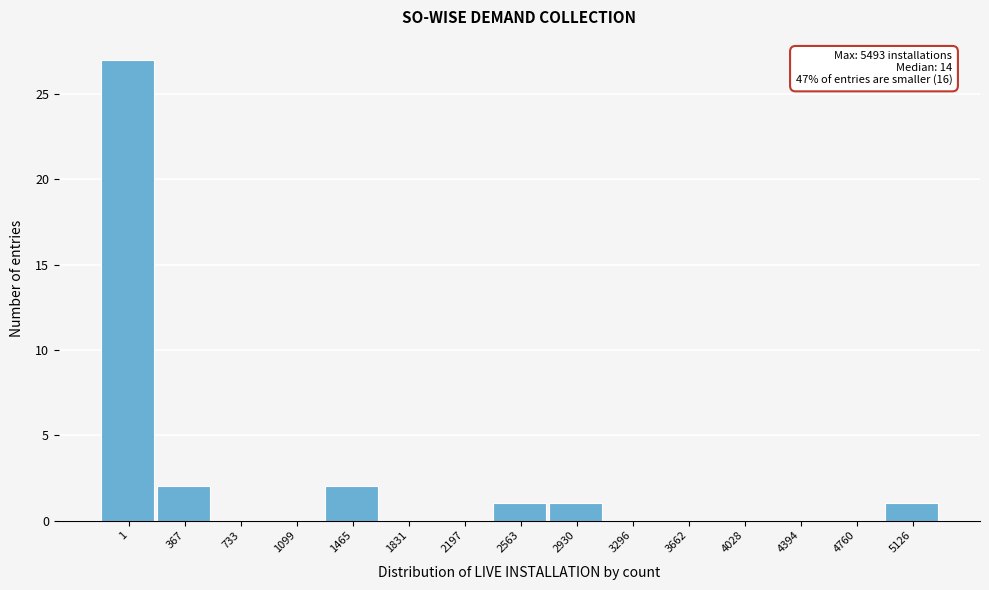

Reading right to left, what are all the values shown in this chart?

5126=1	4760=0	4394=0	4028=0	3662=0	3296=0	2930=1	2563=1	2197=0	1831=0	1465=2	1099=0	733=0	367=2	1=27